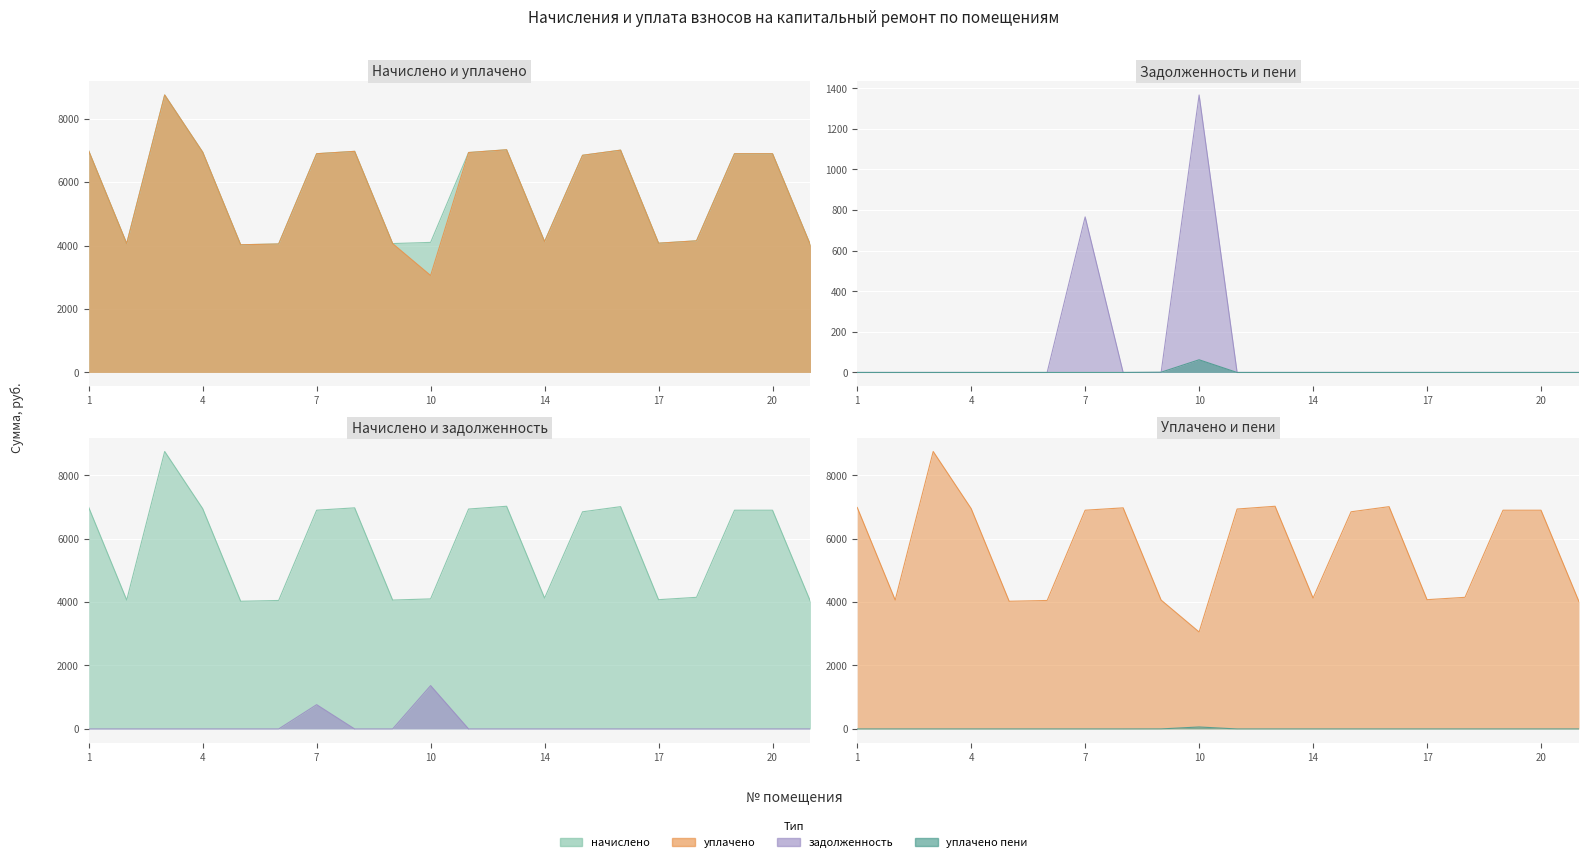

At which category is the sum across all series the highest?

3